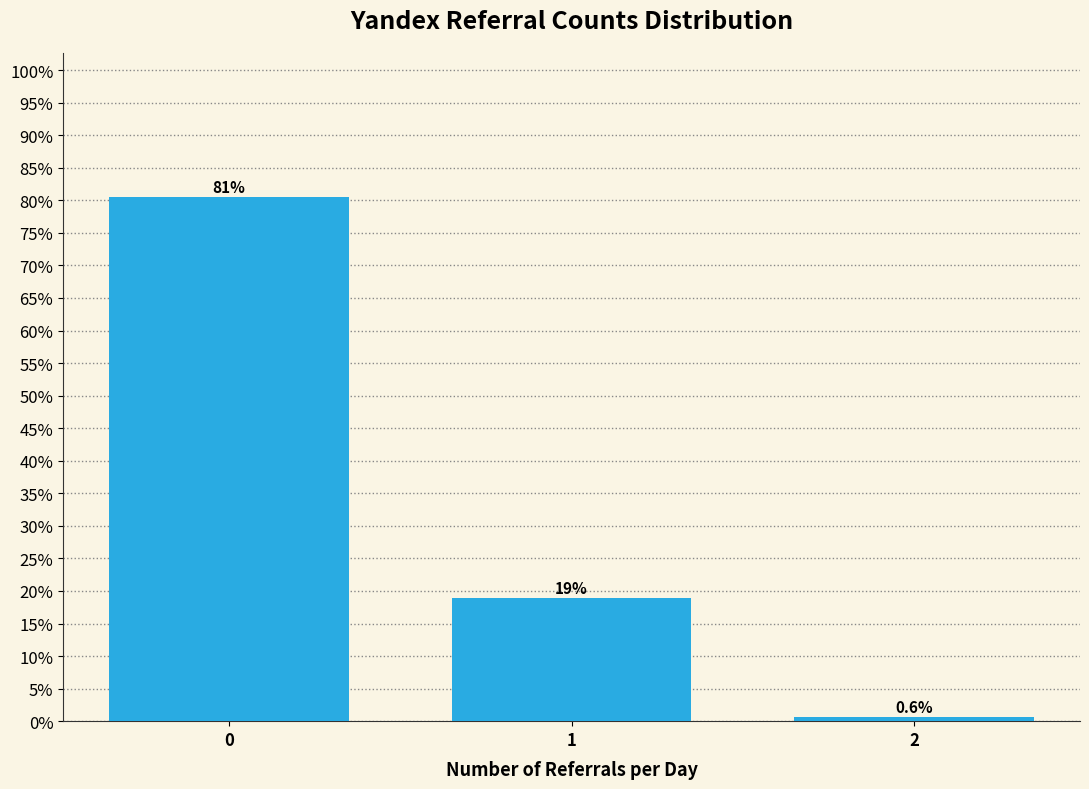

How many bars are there in total?

3